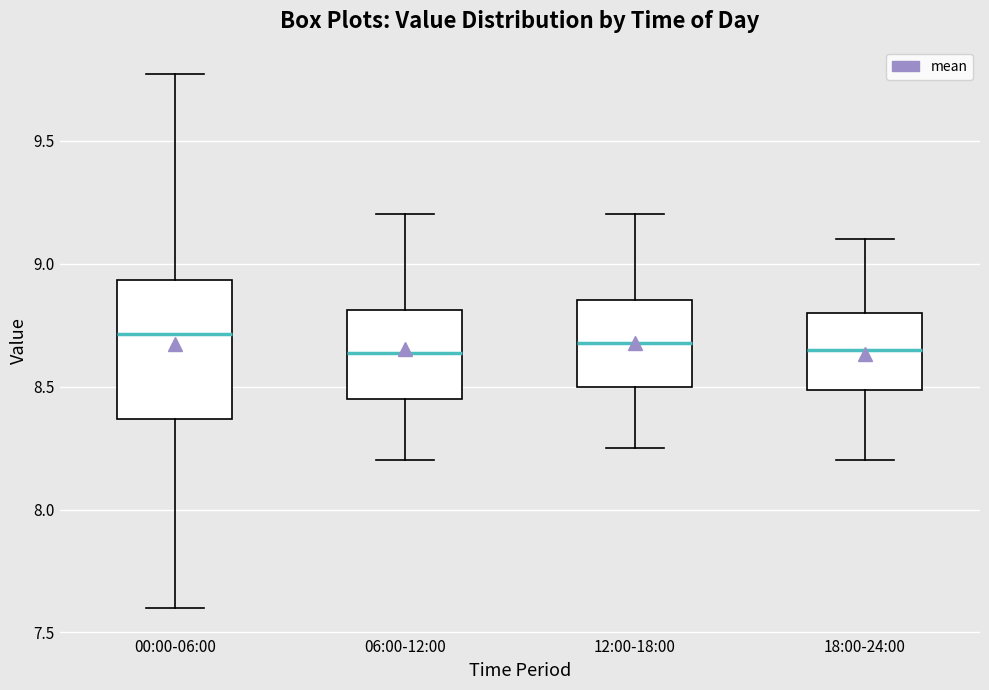

Reading left to right, read every box against the y-axis: the position of its median line, the range the box covers, and the ends of its whiskers. The values are not printed on the chart, so give them approximately, as read against the axis.

00:00-06:00: median 8.70, box 8.35 to 8.95, whiskers 7.60 to 9.75
06:00-12:00: median 8.65, box 8.45 to 8.80, whiskers 8.20 to 9.20
12:00-18:00: median 8.70, box 8.50 to 8.85, whiskers 8.25 to 9.20
18:00-24:00: median 8.65, box 8.50 to 8.80, whiskers 8.20 to 9.10